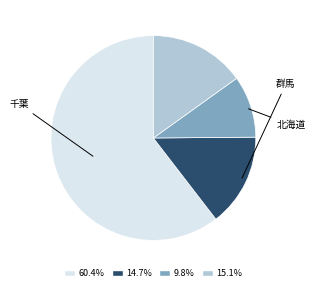

Does any single category account for the majority?

Yes